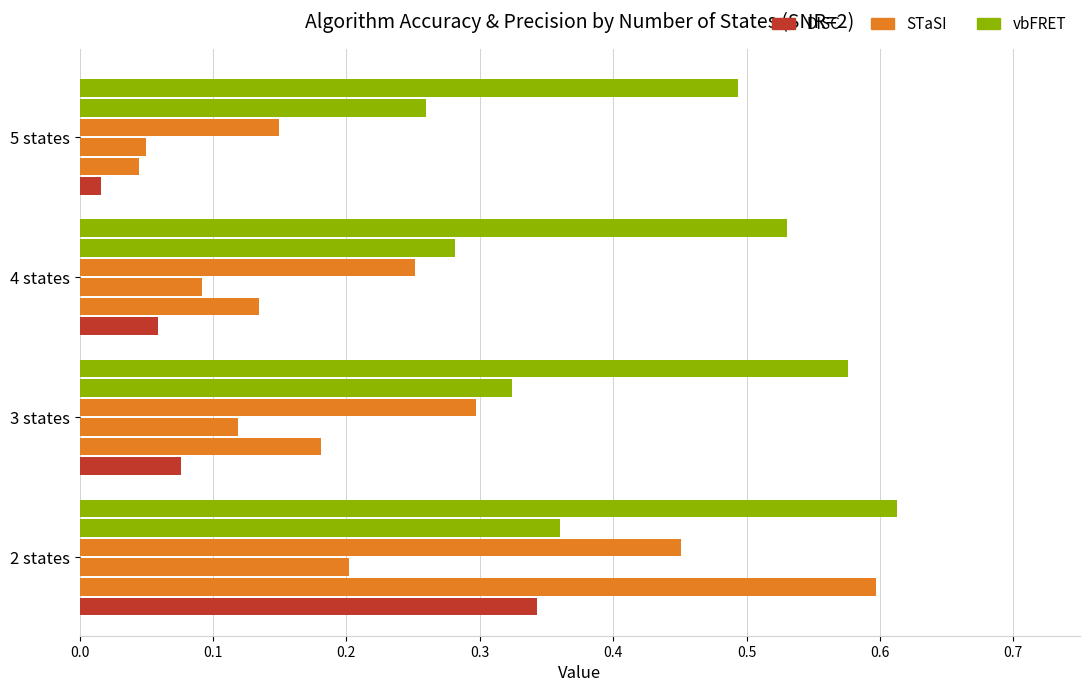

Count the number of data series in this chart.

6